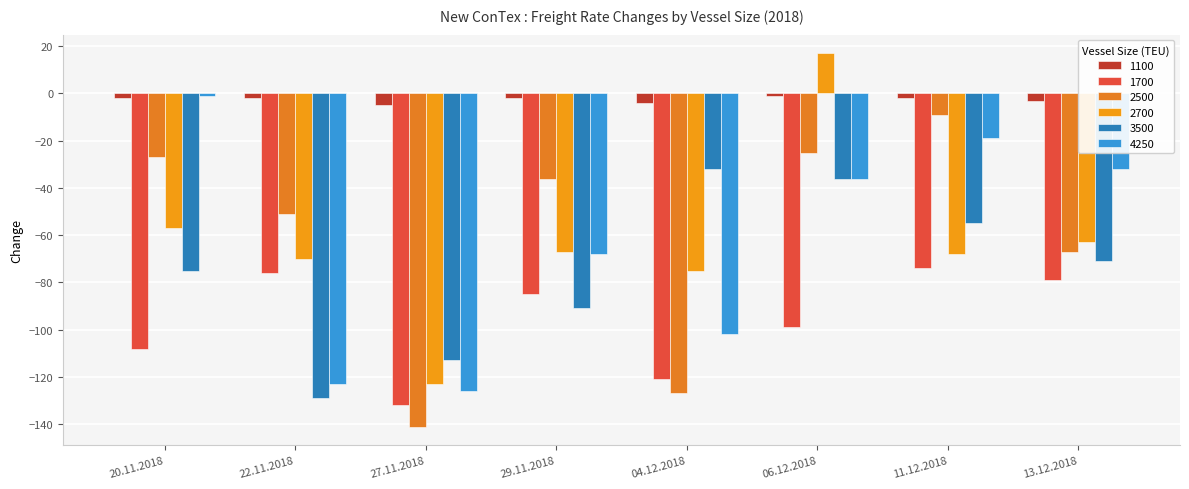

Count the number of data series in this chart.

6